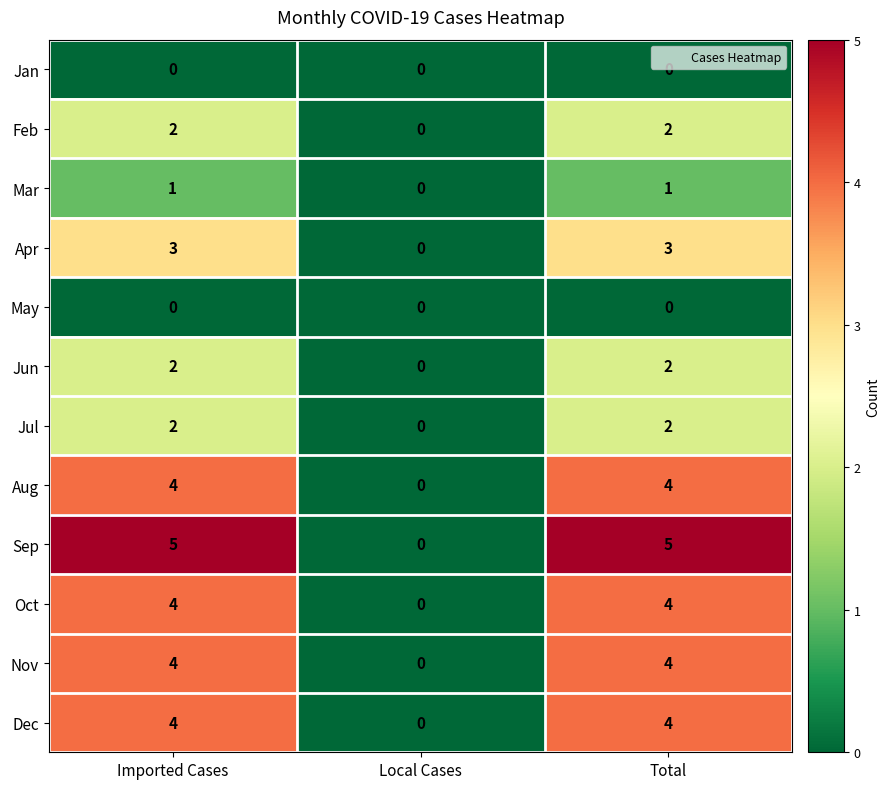

Is it true that Jun equals 1 at Imported Cases?

False